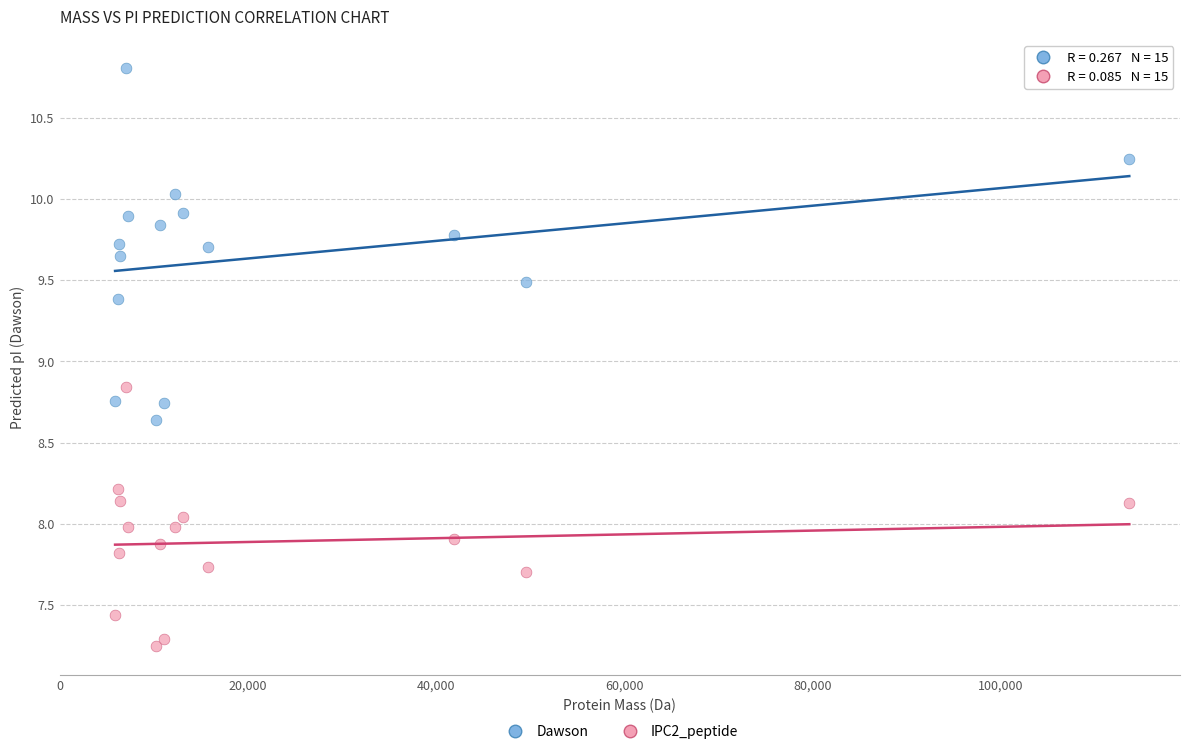

What are all the series names shown in the legend?

Dawson, IPC2_peptide